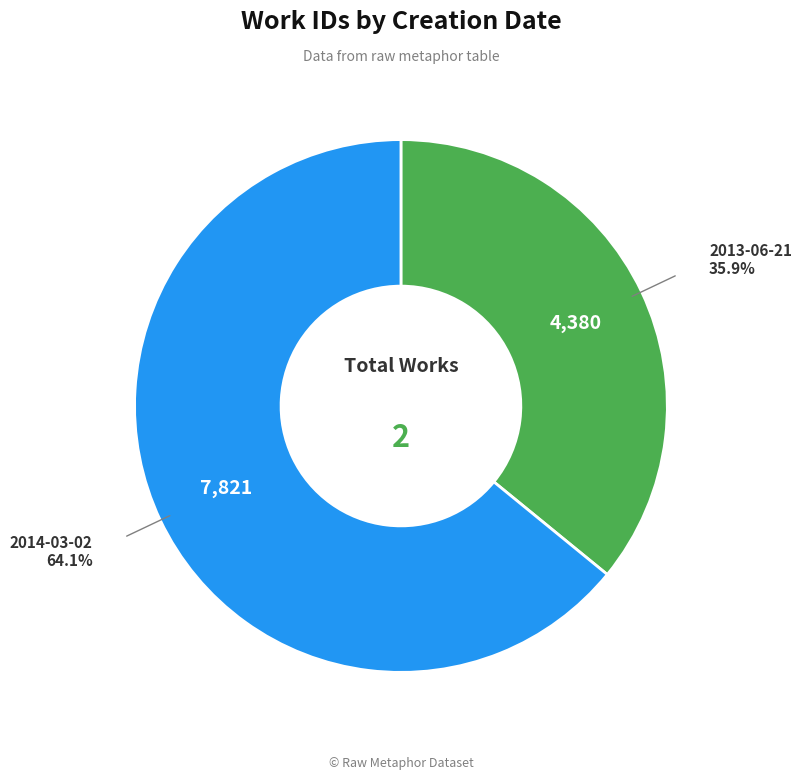

Is there any slice that represents more than half of the pie?

Yes